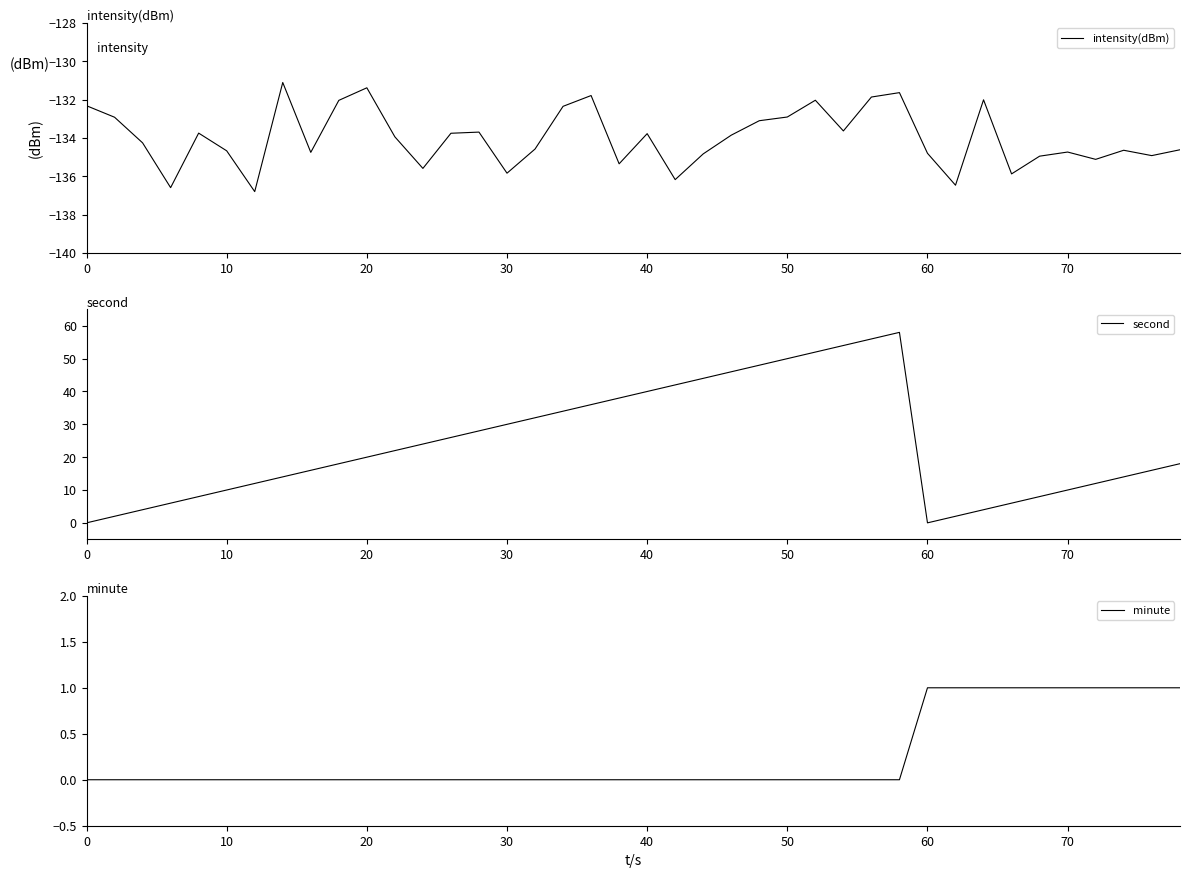

The value of minute at 0 is -1. True or false?

False